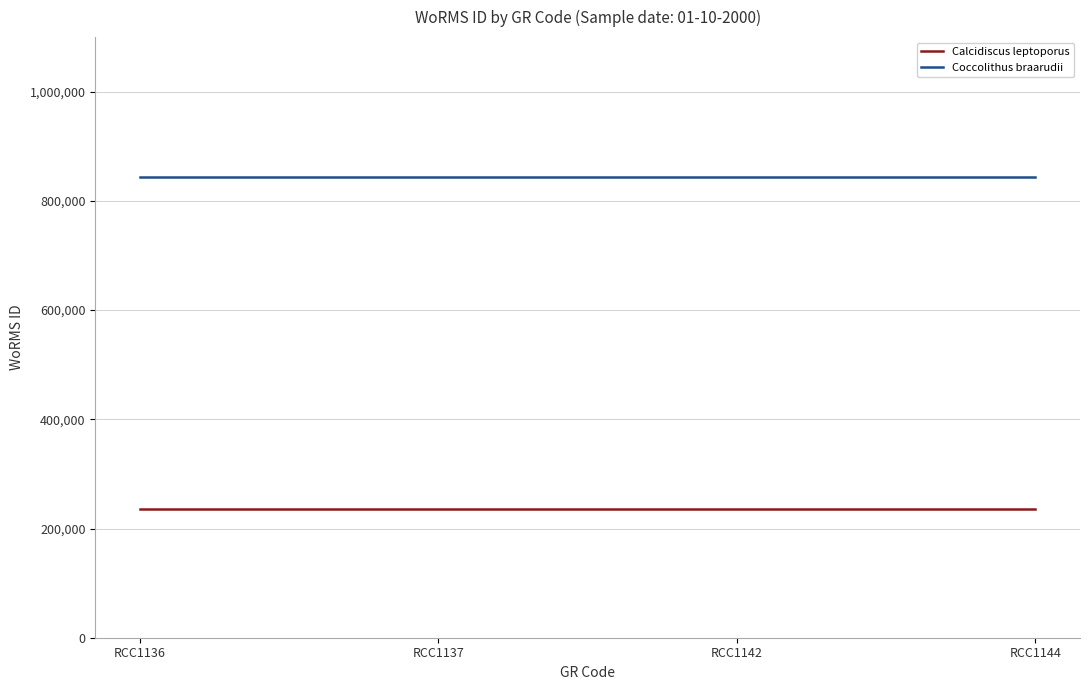

True or false: Coccolithus braarudii has more than 2 points higher than both neighbors.

False